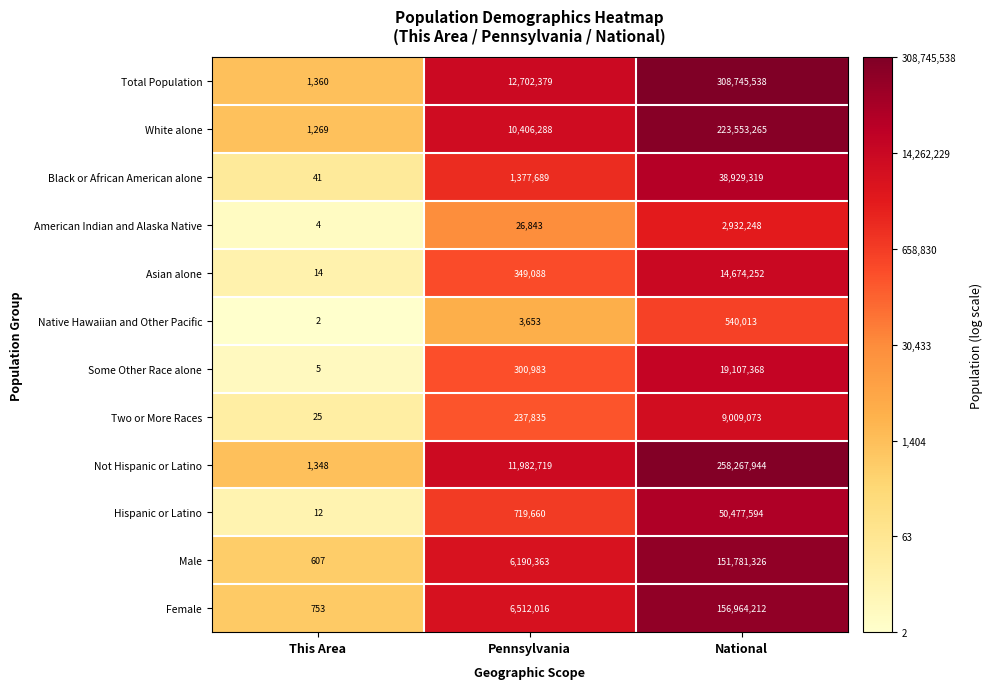

What value does the Total Population series have at National, to the nearest 10?

308745540